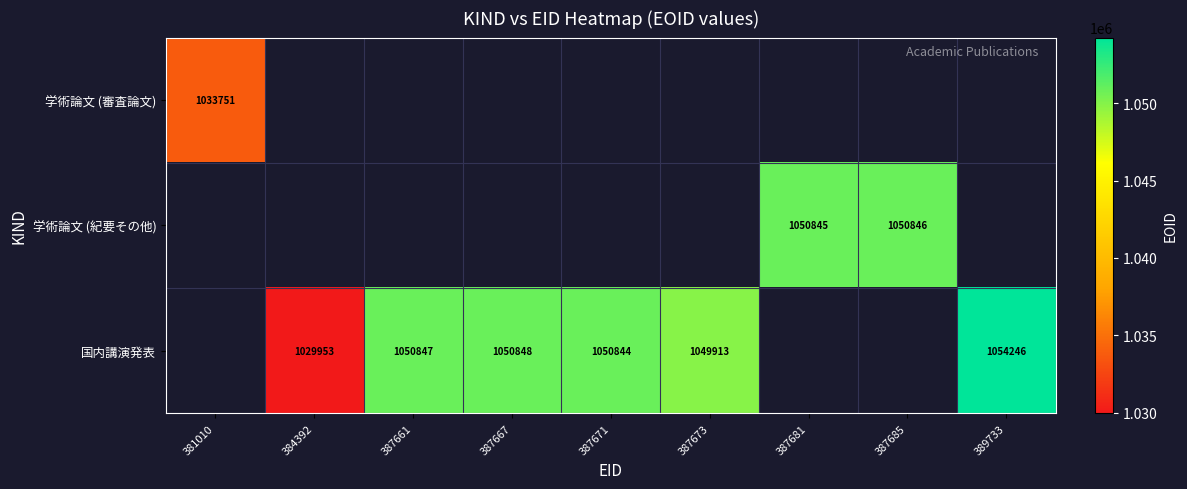

Is it true that 学術論文 (審査論文) equals 1559126 at 381010?

False